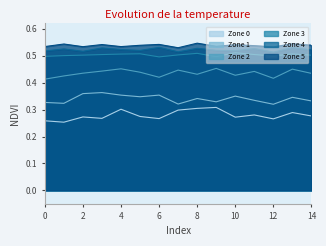

At which category does the chart reach its minimum across all series?

1